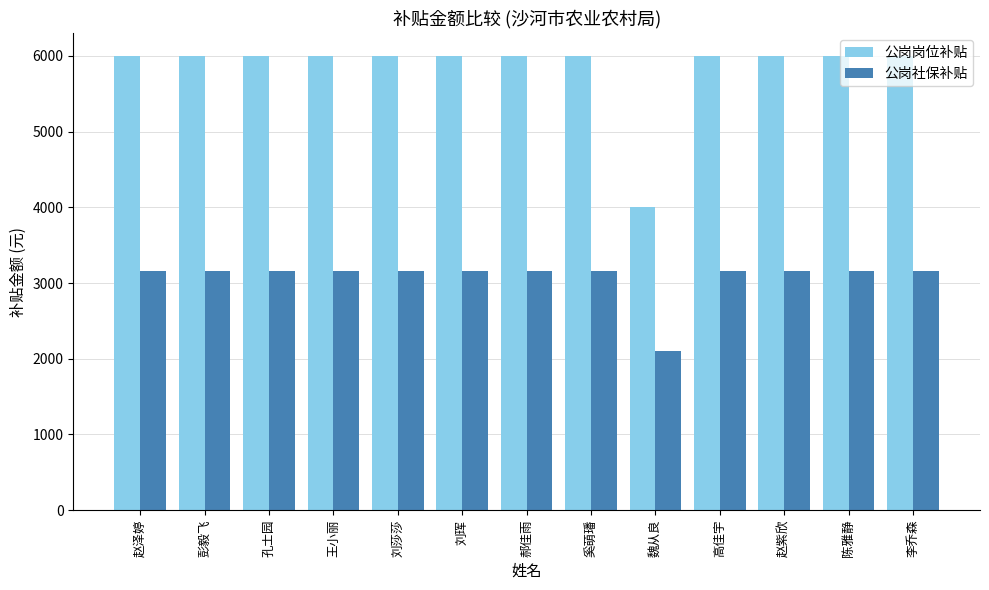

What is the minimum value shown in the chart?

2107.1